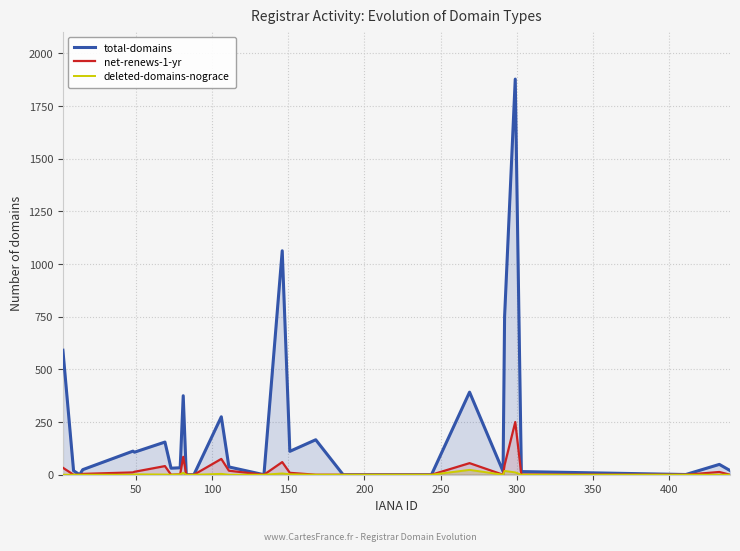

How many positive values does the total-domains series have?

22